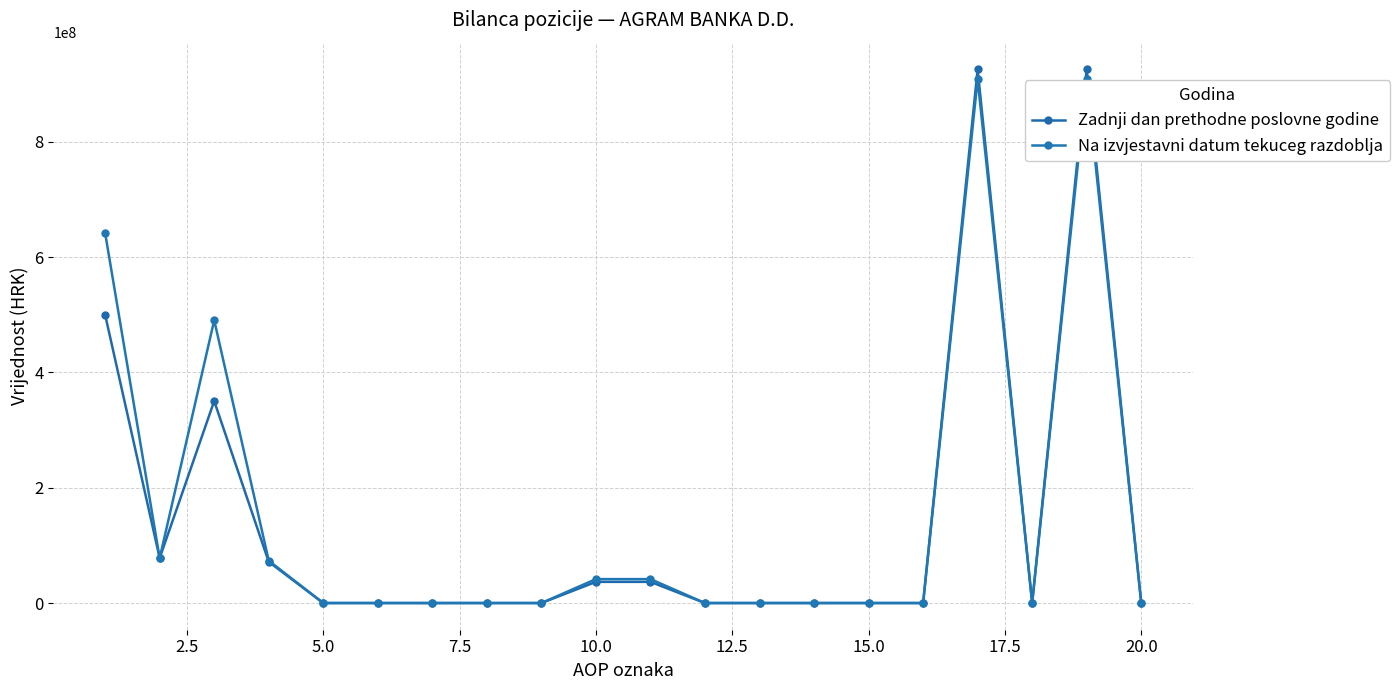

True or false: Na izvjestavni datum tekuceg razdoblja has more than 2 points higher than both neighbors.

True